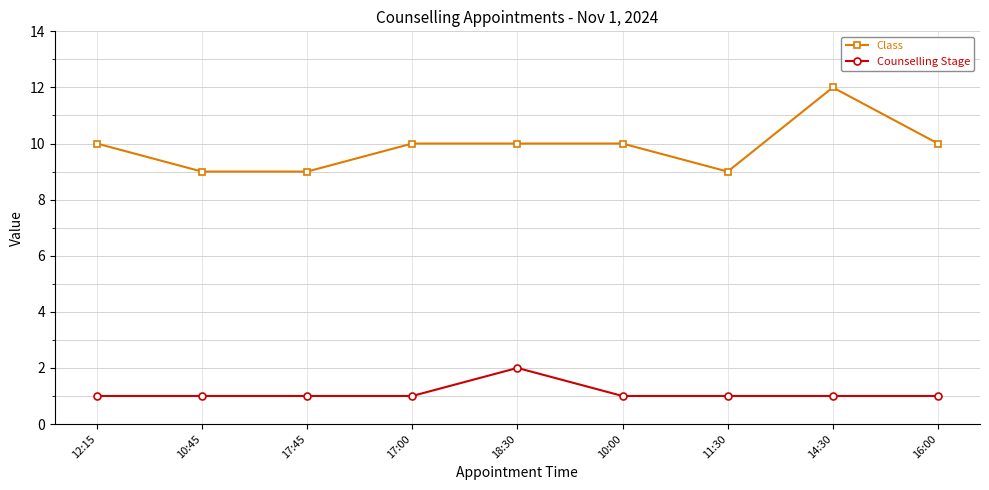

Rank the series by their maximum value, from highest to lowest.

Class, Counselling Stage